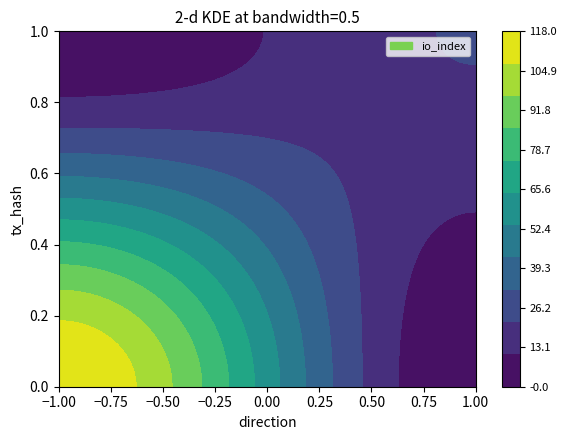

Is the value of 1ba0a8893ab2eabf5a66caa775ea56e23848617 at direction greater than the value of fa37bffbaf393272c14fbeb28a66eee836c33ae at io_index?

No